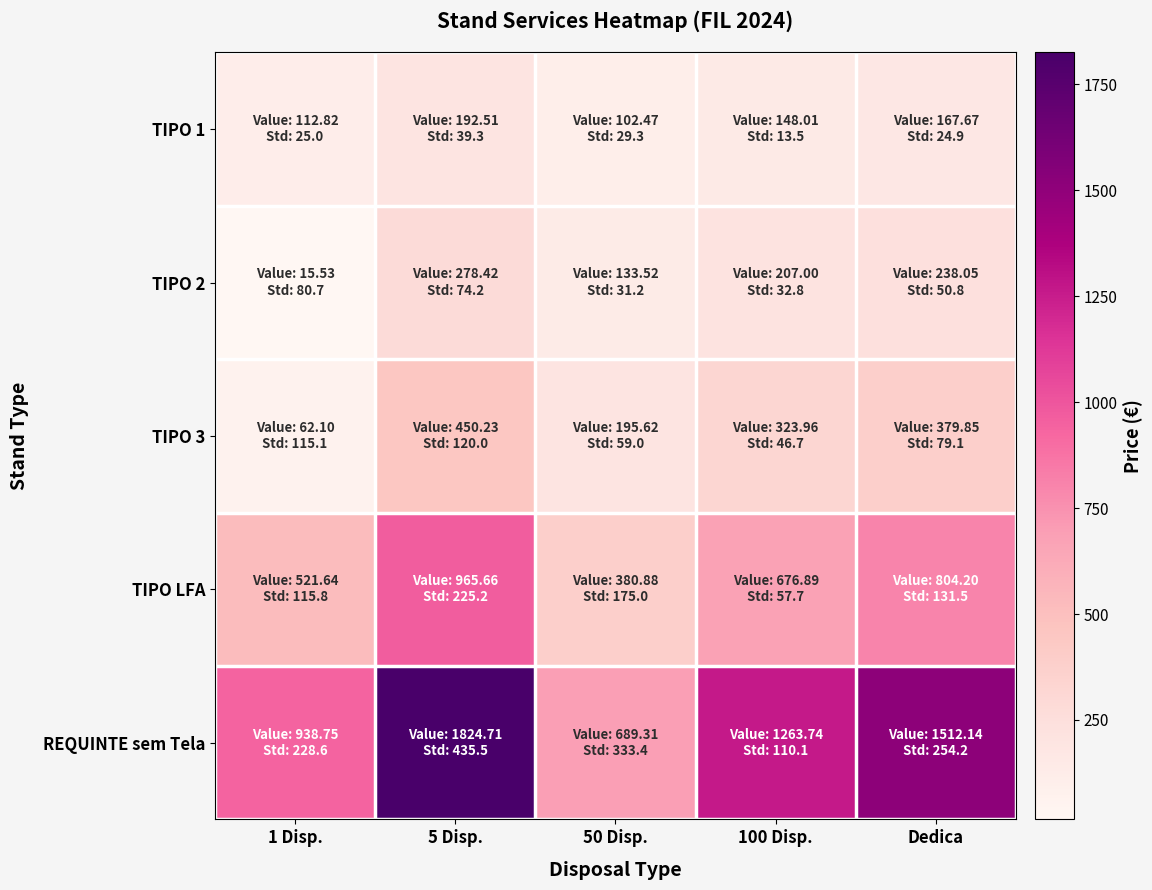

Rank the series by their maximum value, from highest to lowest.

REQUINTE sem Tela, TIPO LFA, TIPO 3, TIPO 2, TIPO 1